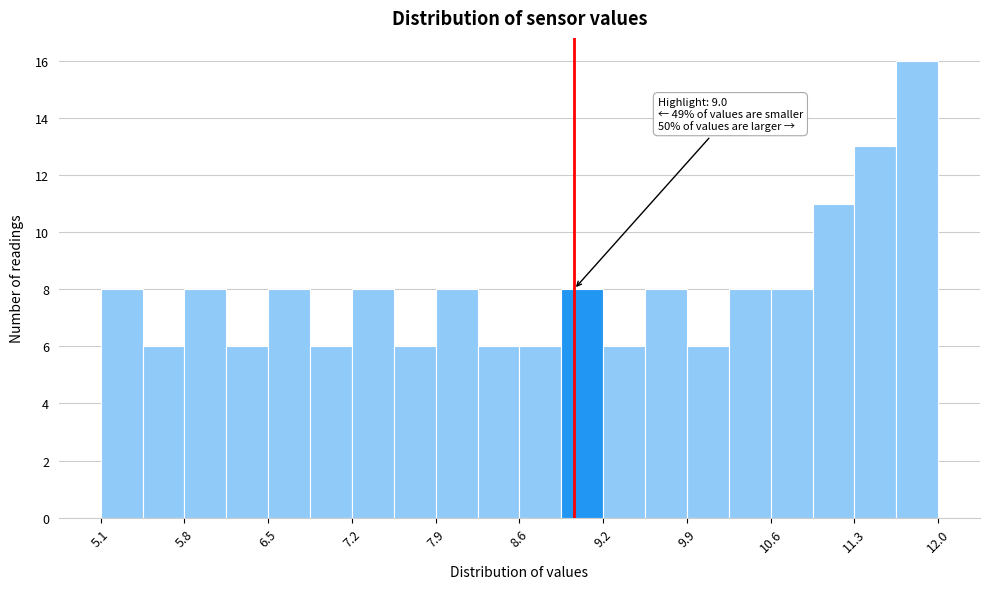

Read against the x-axis, roughly where is the centre of the tallest bar?

11.8